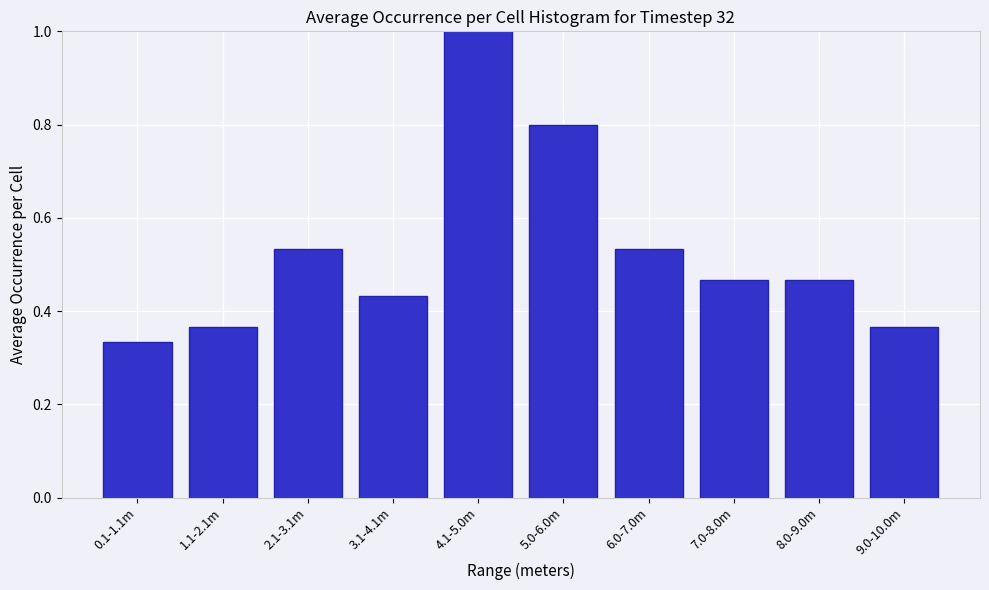

What is the sum of all values?

5.3